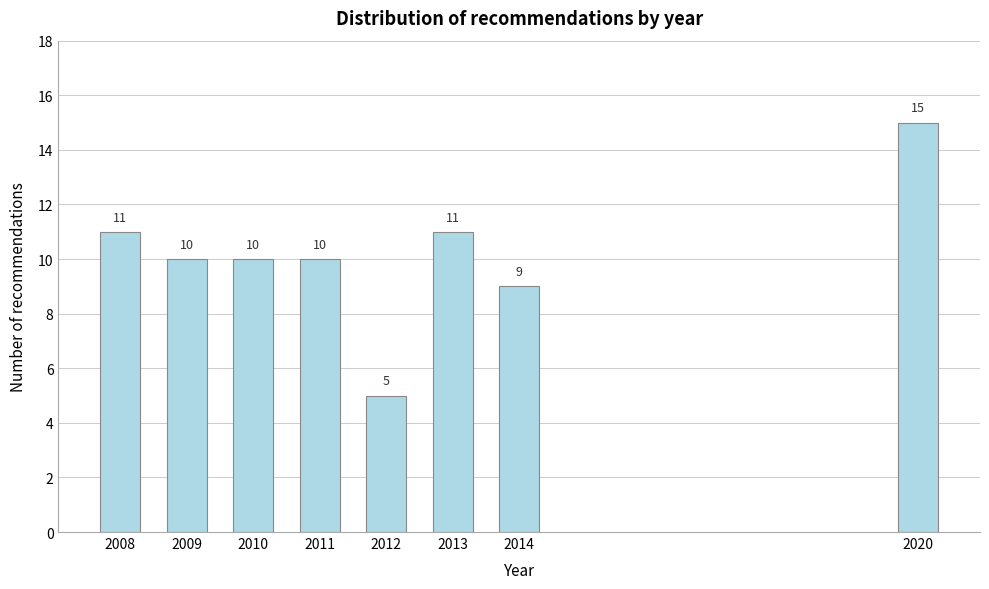

Reading left to right, extract all data points from this chart.

2008=11	2009=10	2010=10	2011=10	2012=5	2013=11	2014=9	2020=15